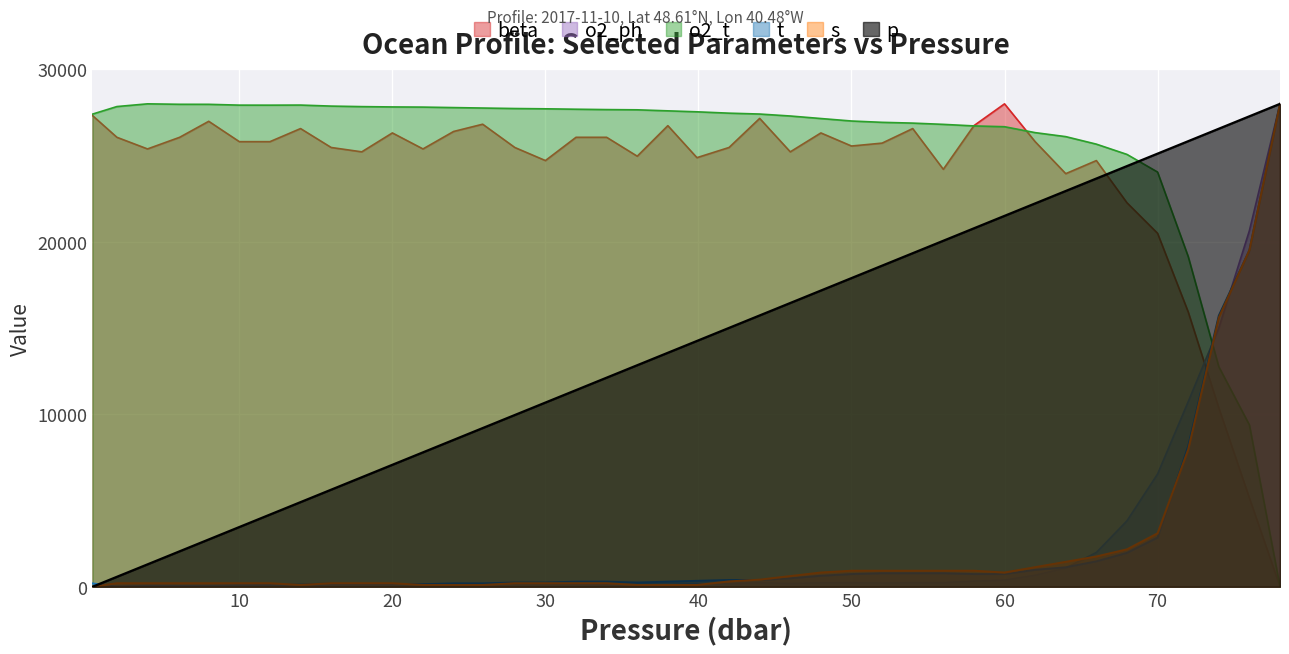

What is the value of the o2_t point at the 9th from the left?

27869.0